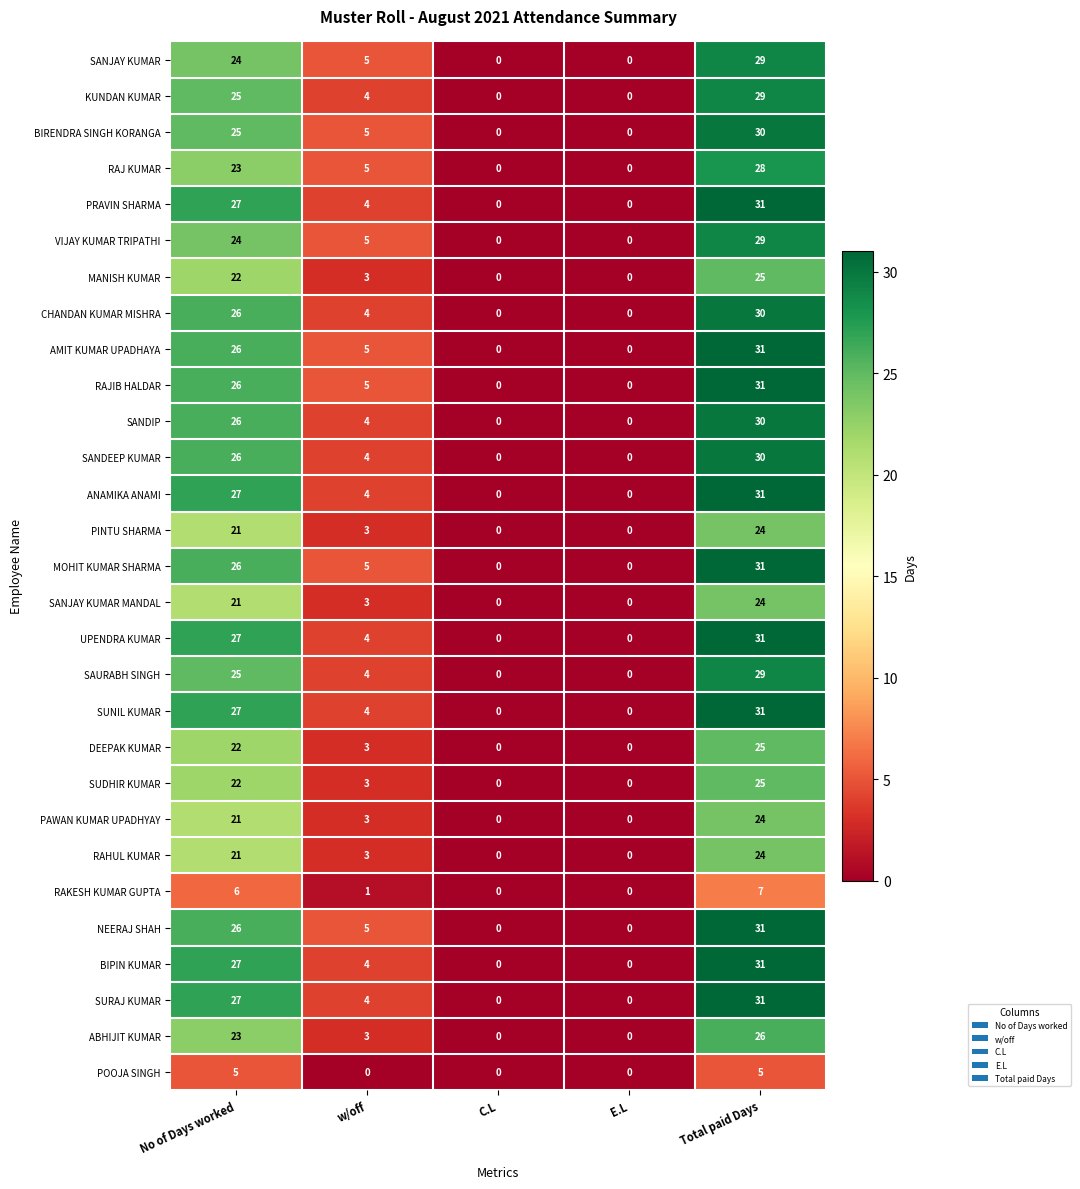

At which label does DEEPAK KUMAR first exceed 3?

No of Days worked